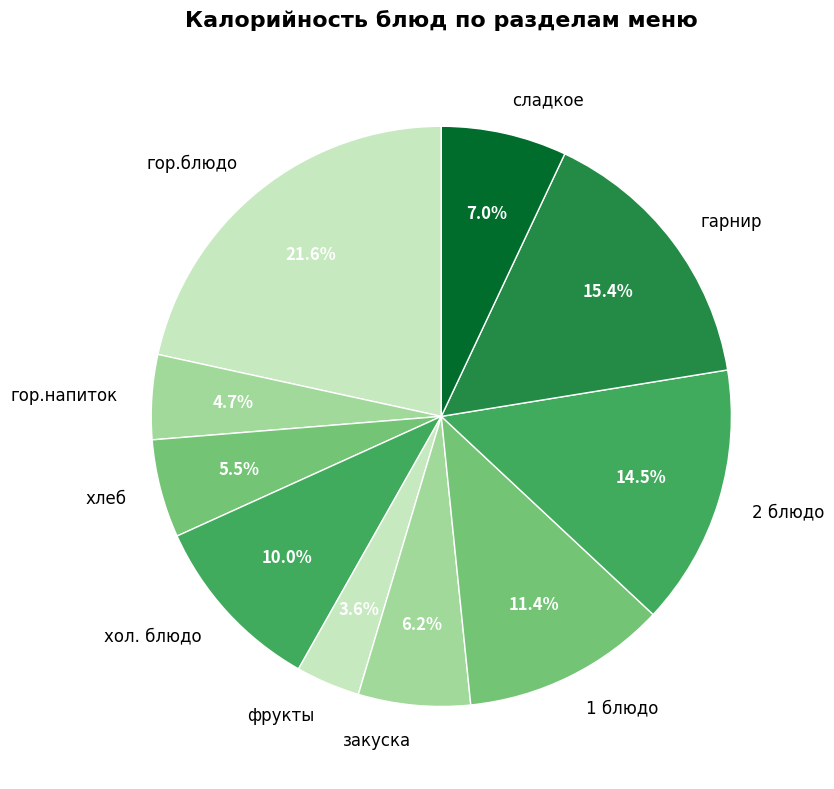

Combined, do хлеб and гор.блюдо account for over 50%?

No